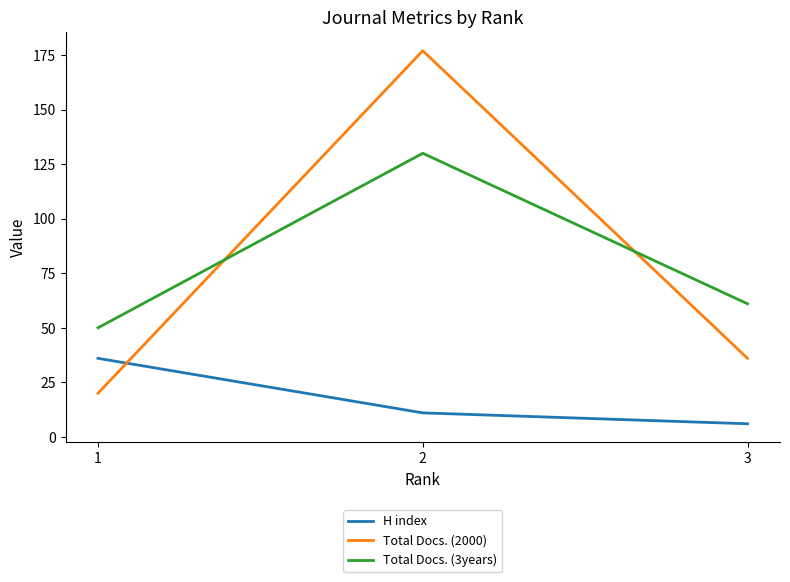

What is the maximum value for H index?

36